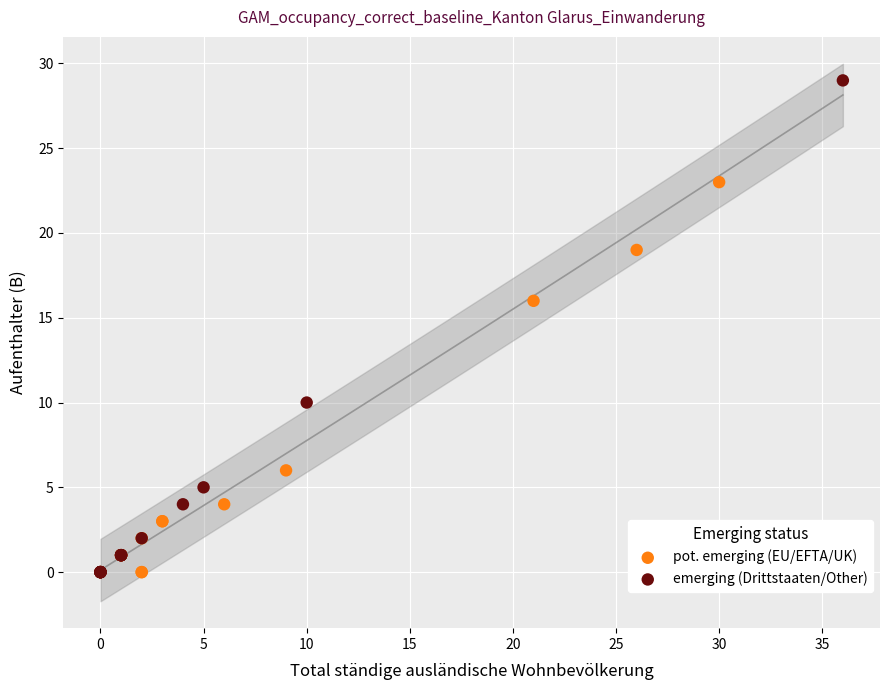

Which series contains the highest Y value?

emerging (Drittstaaten/Other)